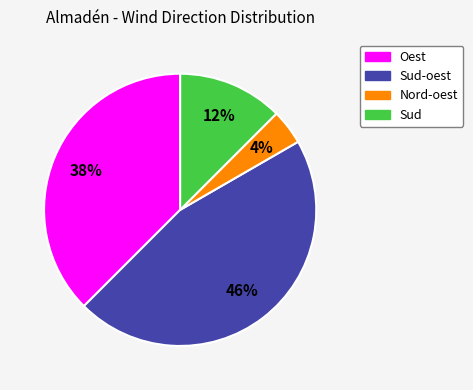

To the nearest percent, what is the average slice percentage?

25%